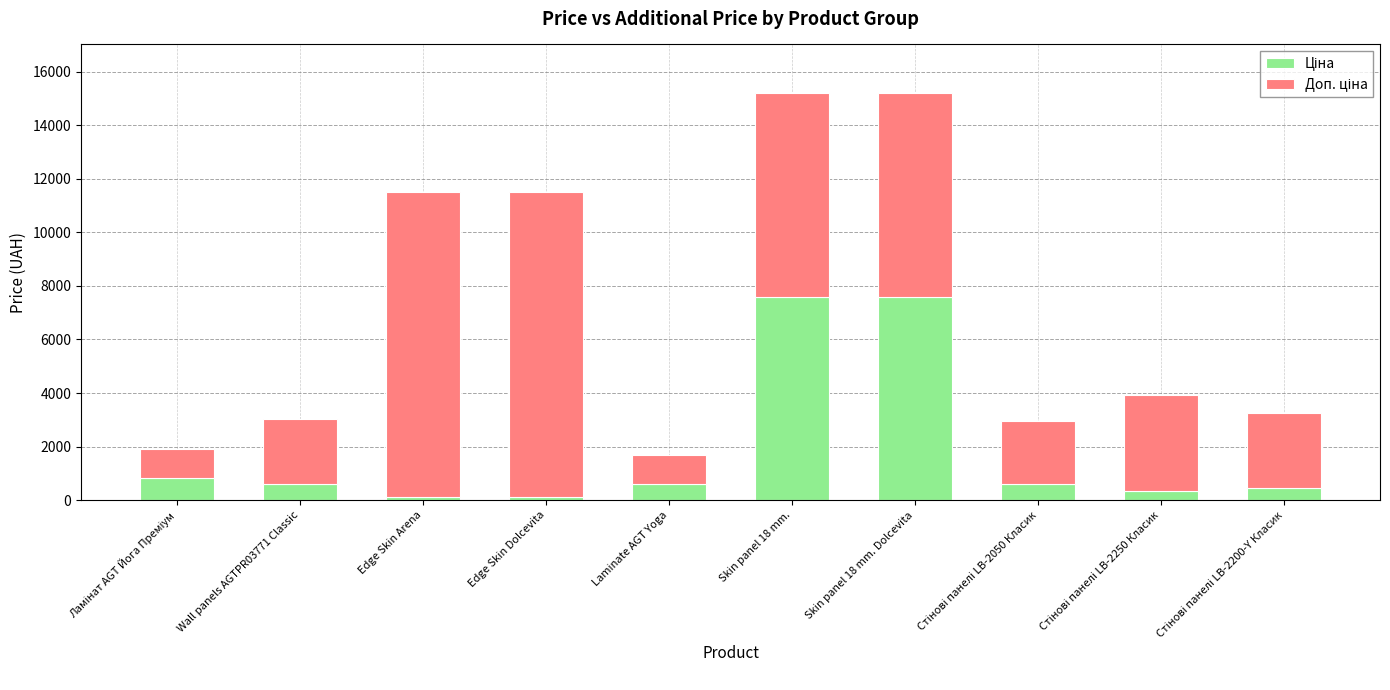

What is the total value across all series at Skin panel 18 mm.?

15193.1